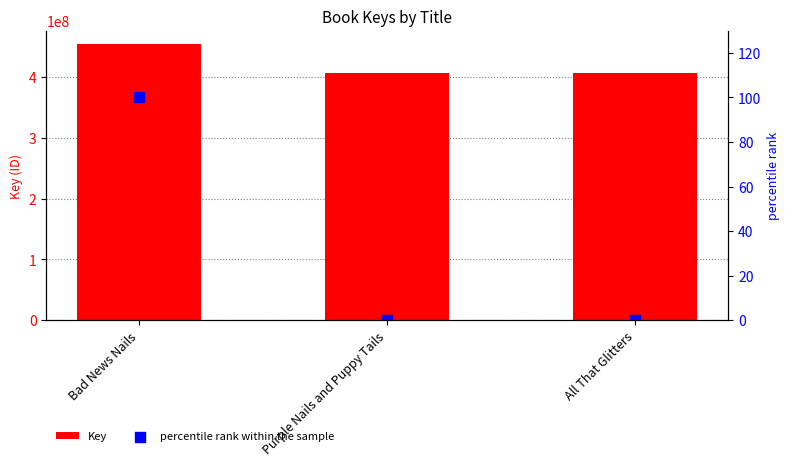

Which series reaches the minimum Y coordinate?

percentile rank within the sample